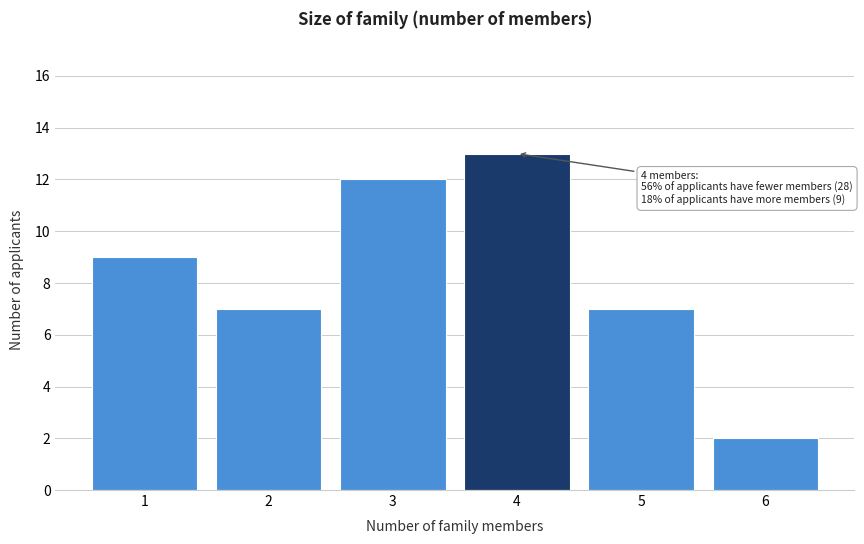

Which range on the x-axis has the tallest bar?

3.5 to 4.5